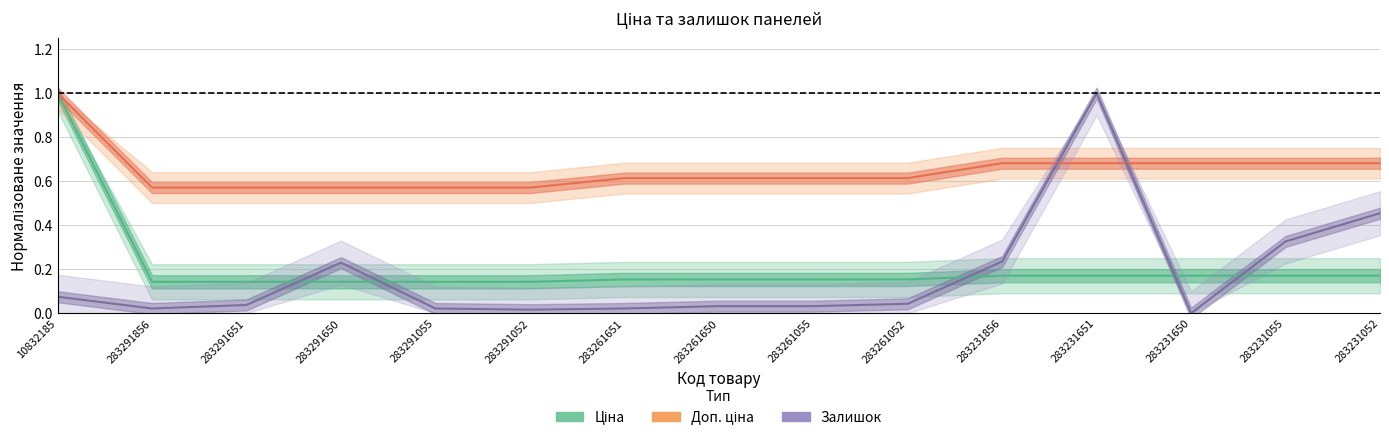

Reading left to right, extract all data points from this chart.

Ціна: 1.0	0.1	0.1	0.1	0.1	0.1	0.2	0.2	0.2	0.2	0.2	0.2	0.2	0.2	0.2
Доп. ціна: 1.0	0.6	0.6	0.6	0.6	0.6	0.6	0.6	0.6	0.6	0.7	0.7	0.7	0.7	0.7
Залишок: 0.1	0.0	0.0	0.2	0.0	0.0	0.0	0.0	0.0	0.0	0.2	1.0	0.0	0.3	0.5